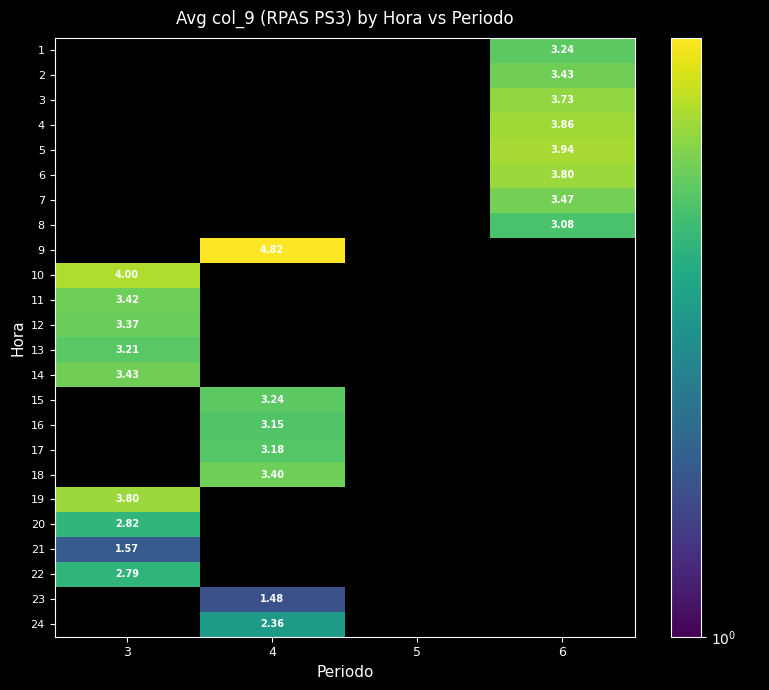

Which has a higher value, 4 or 6?

6